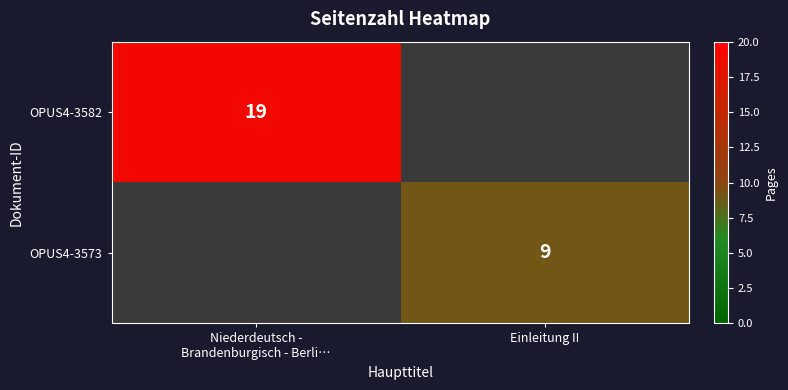

Which has a higher value, Niederdeutsch -
Brandenburgisch - Berli… or Einleitung II?

Niederdeutsch -
Brandenburgisch - Berli…